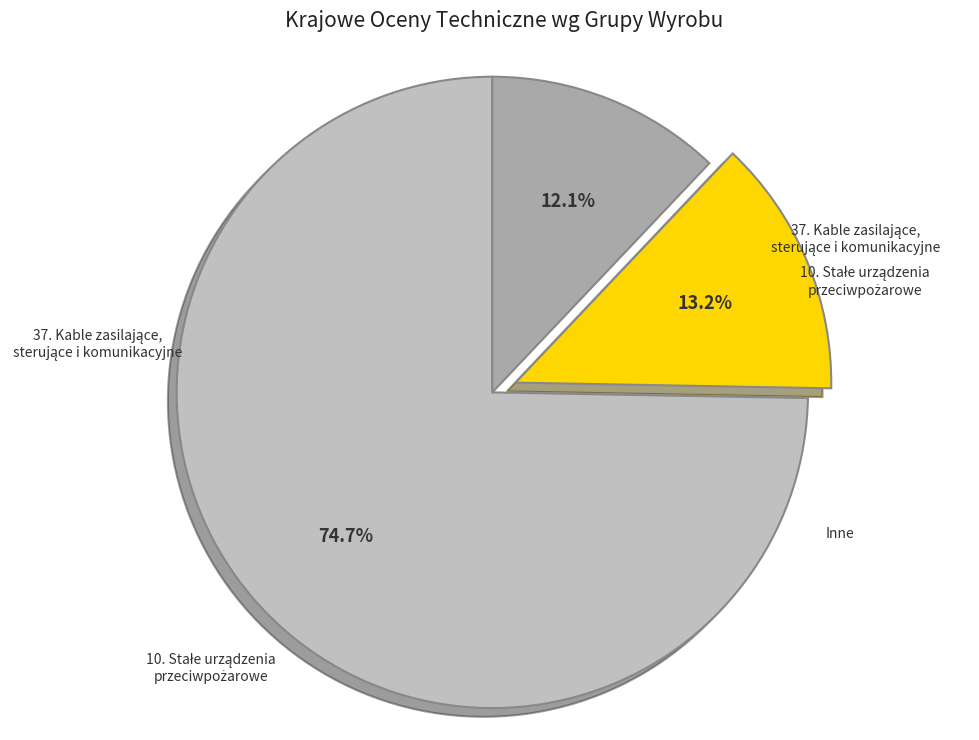

To the nearest percent, what is the average slice percentage?

33%